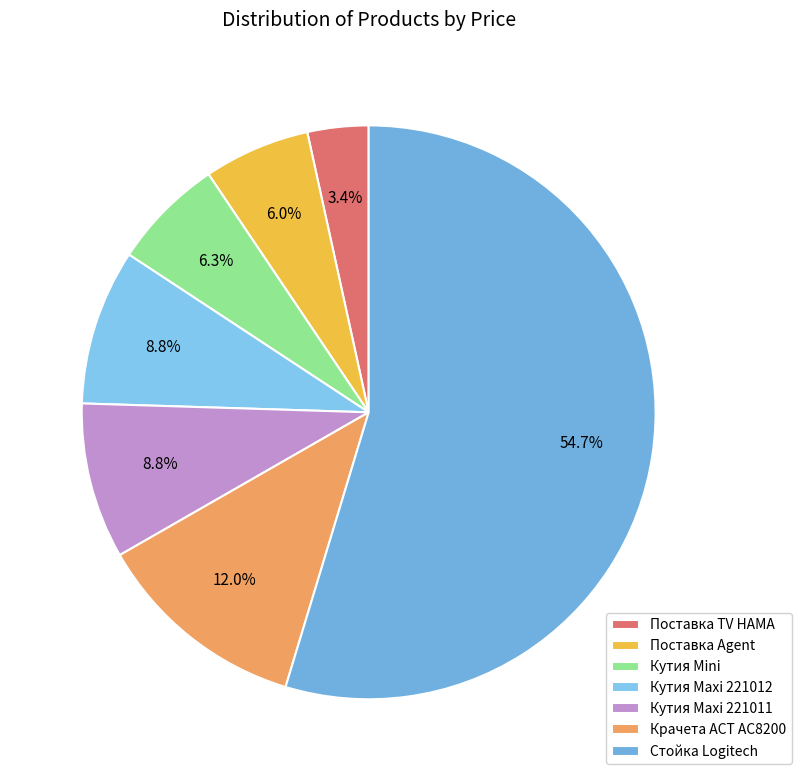

How many slices are in this pie chart?

7